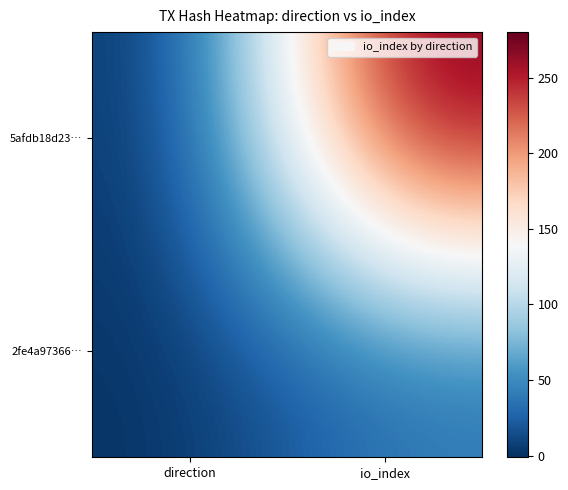

Rank the series by their average value, from highest to lowest.

5afdb18d23…, 2fe4a97366…